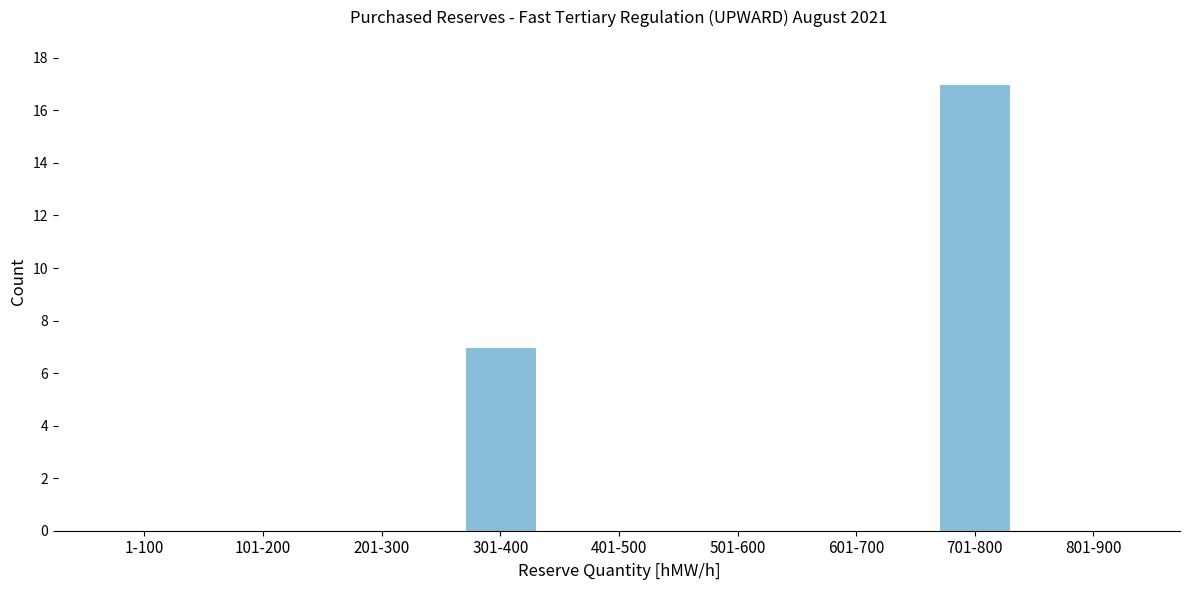

Reading left to right, extract all data points from this chart.

1-100=0	101-200=0	201-300=0	301-400=7	401-500=0	501-600=0	601-700=0	701-800=17	801-900=0